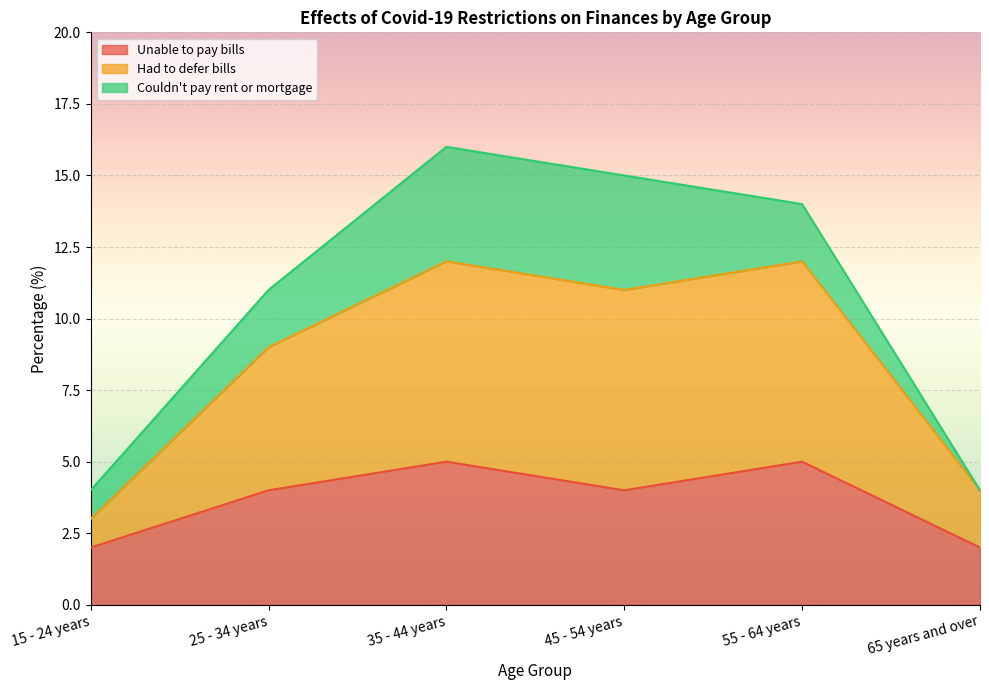

At which category does Had to defer bills reach its first local valley?

45 - 54 years